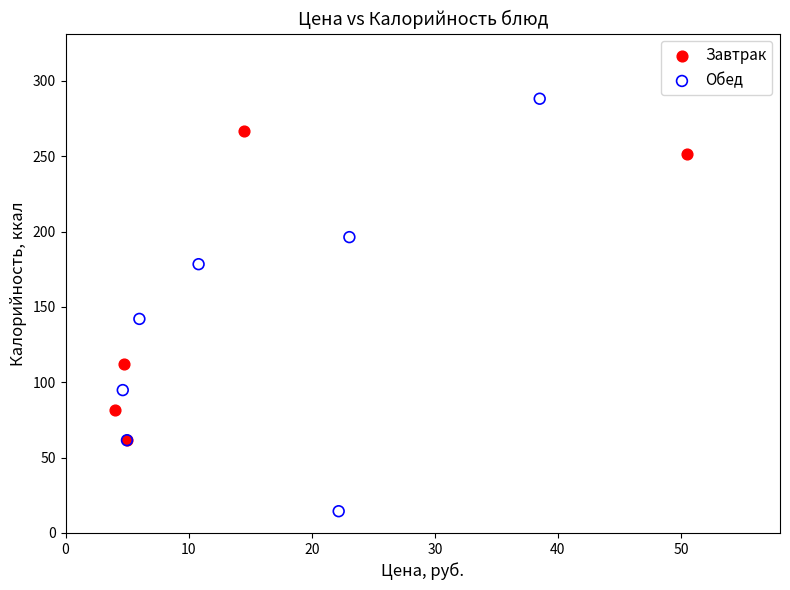

Which series contains the lowest Y value?

Обед